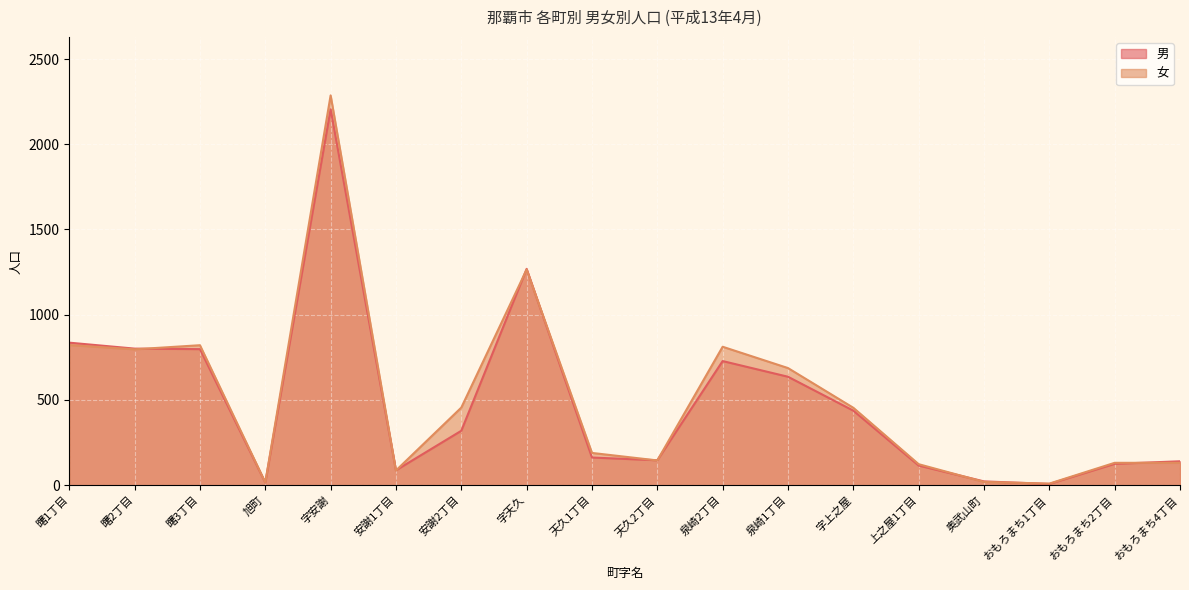

What is the spread (max minus min) of values at 曙2丁目?

4